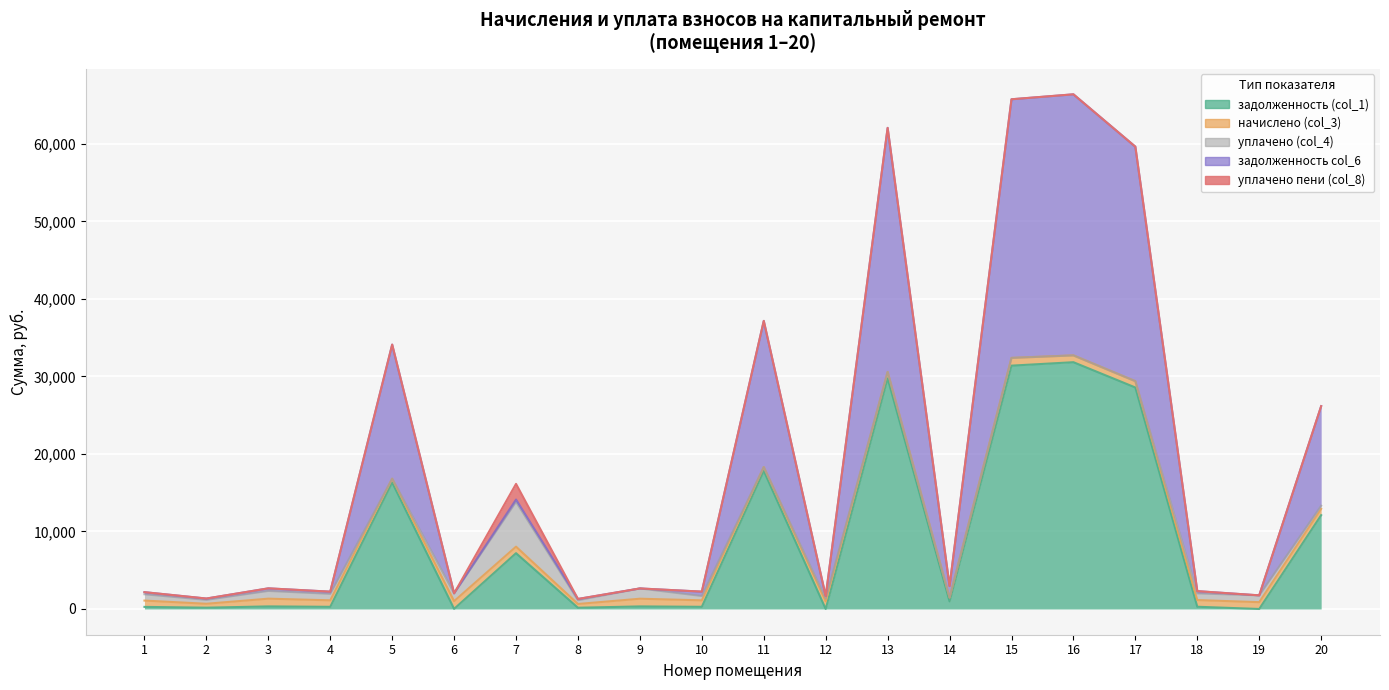

Which series has the widest spread of values?

задолженность col_6